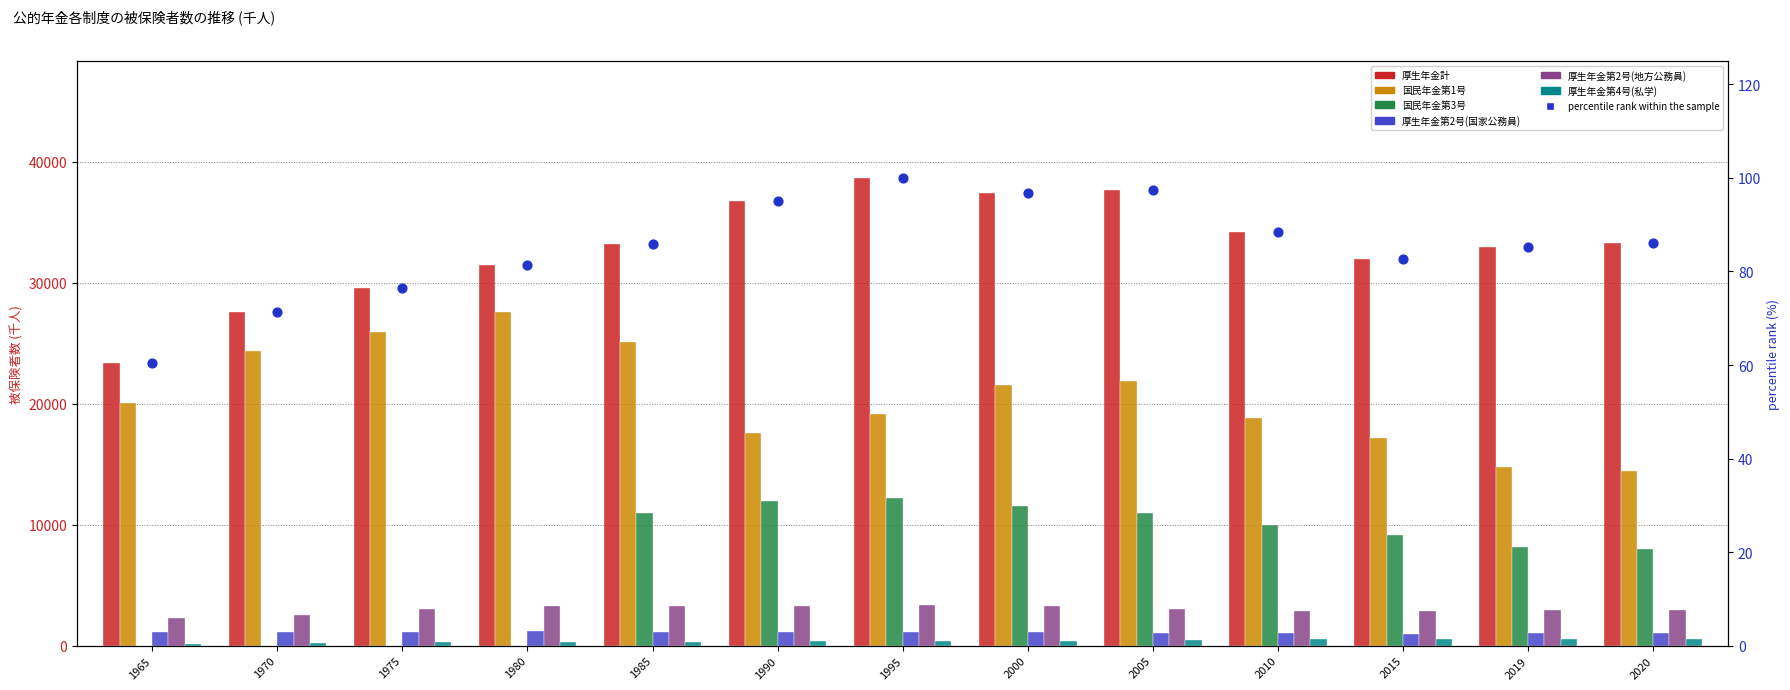

At which category is the sum across all series the highest?

2000